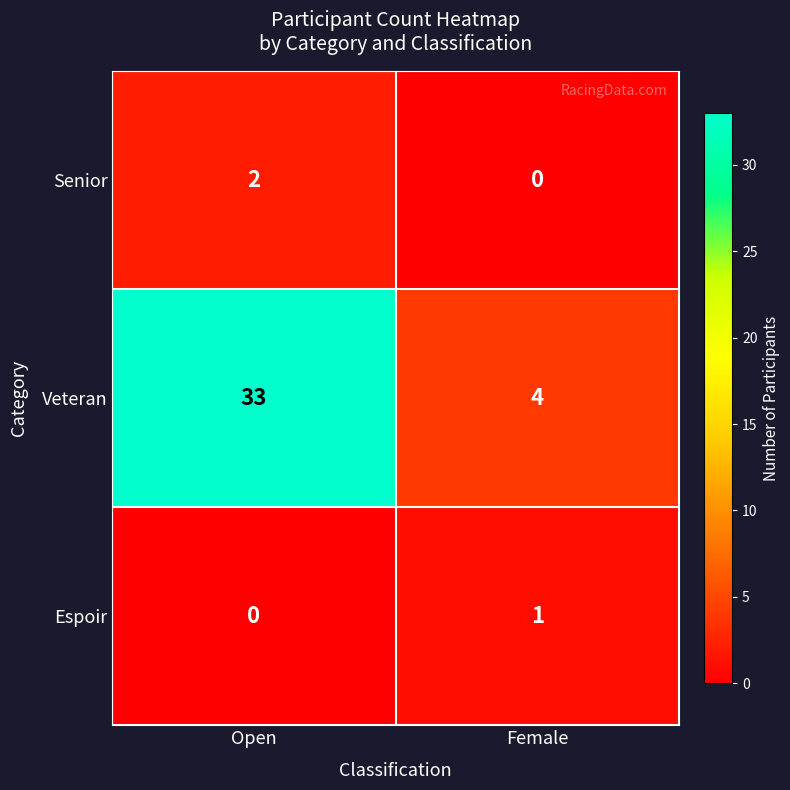

Is it true that Senior equals 1 at Female?

False